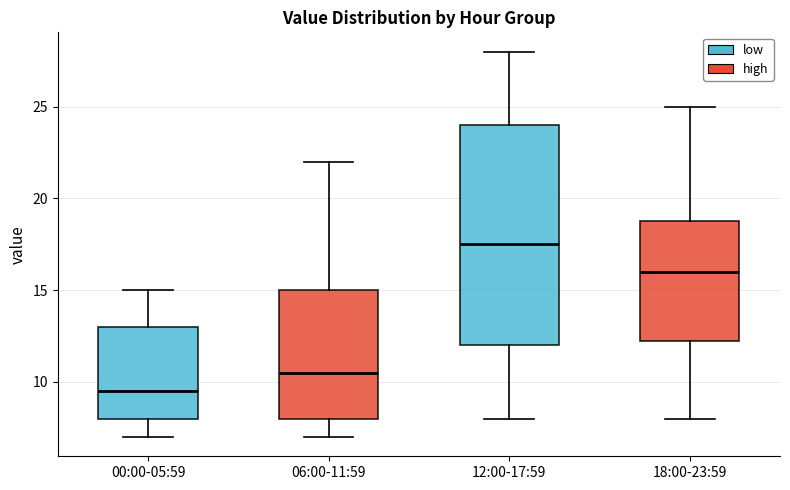

Where does the upper whisker of the box for 12:00-17:59 end on the y-axis? The values are not printed on the chart, so give them approximately, as read against the axis.

28.0